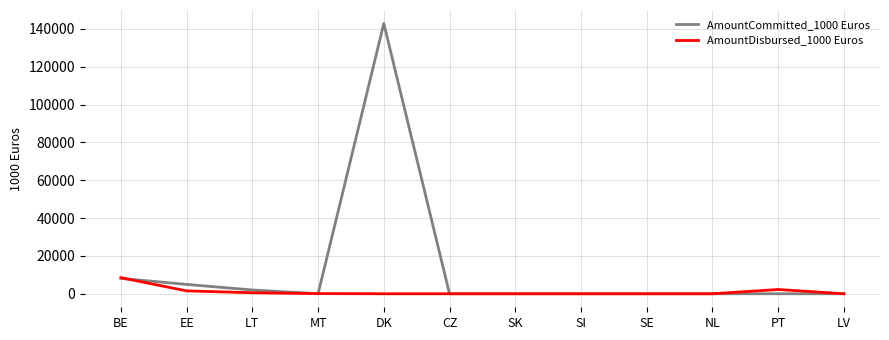

True or false: AmountDisbursed_1000 Euros and AmountCommitted_1000 Euros intersect in this chart.

True